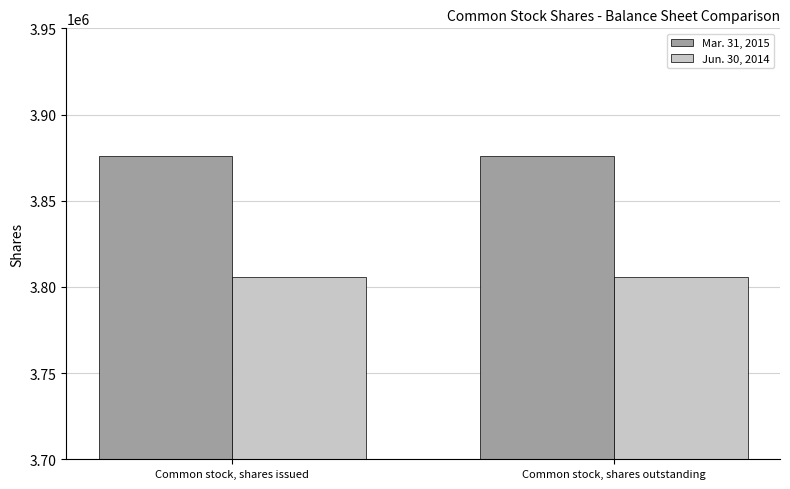

What is the minimum value for Jun. 30, 2014?

3805539